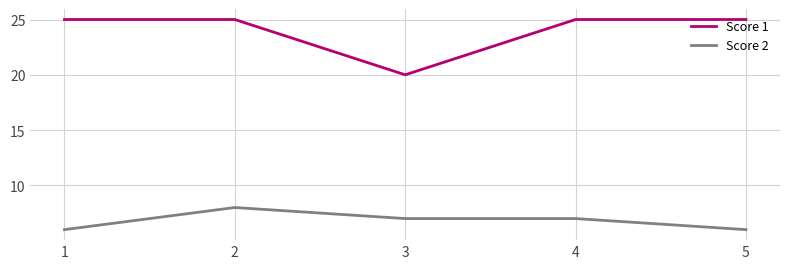

What is the difference between the Score 2 values at 2 and 4?

1